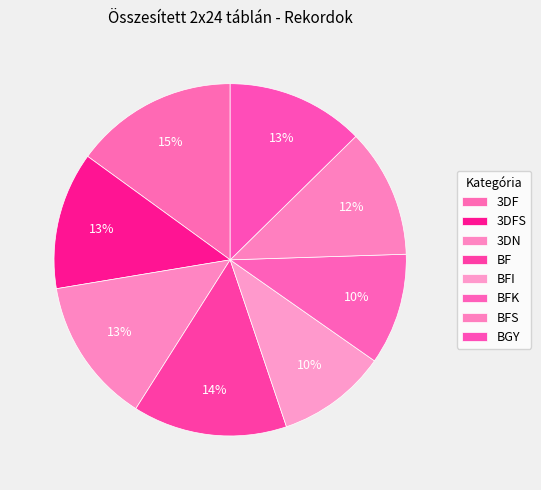

True or false: 3DN accounts for 13% of the total.

True